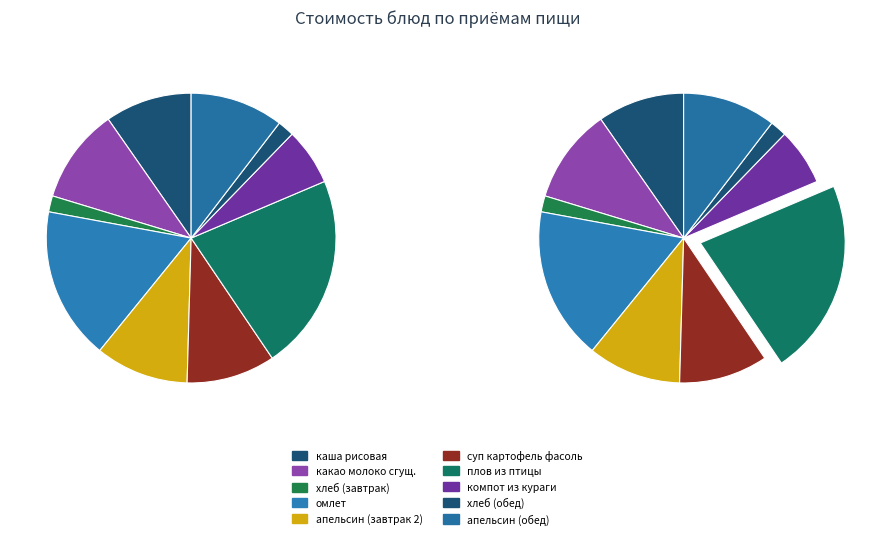

To the nearest percent, what percentage of the pie is хлеб (обед)?

2%